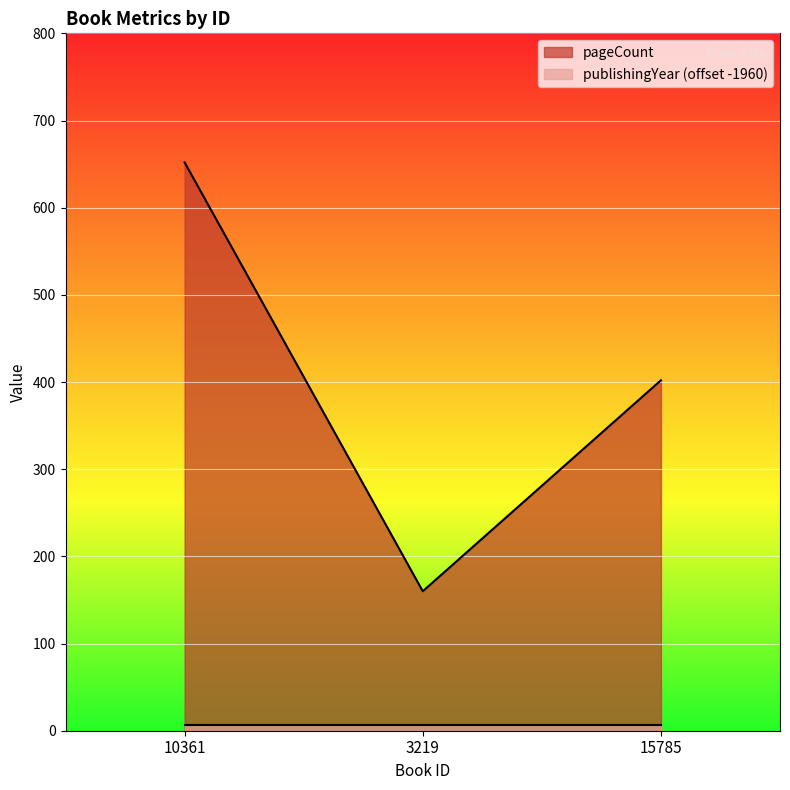

Reading left to right, list all the values displayed in this chart.

10361=652	3219=160	15785=402